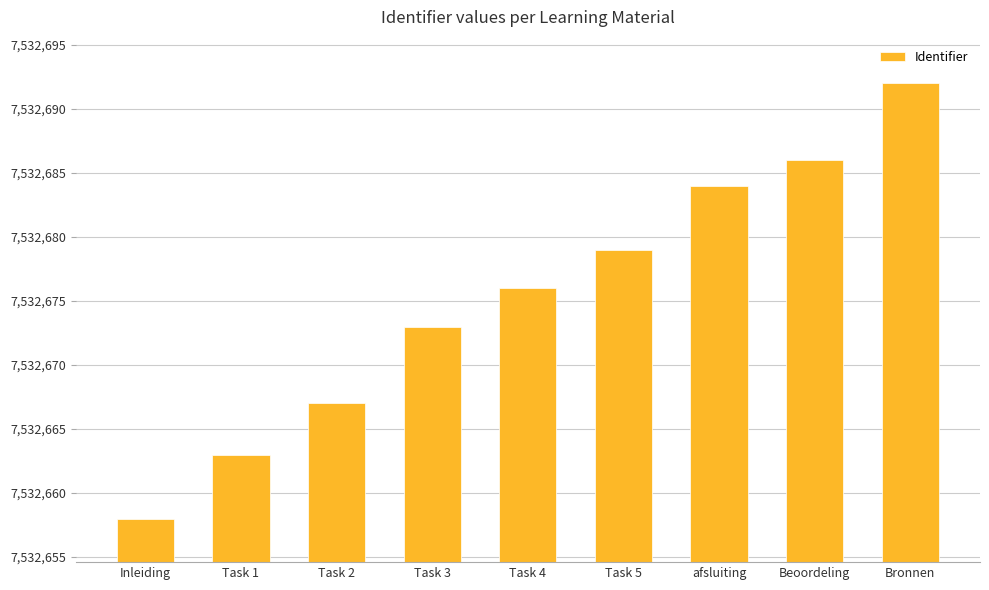

Count the number of data series in this chart.

1